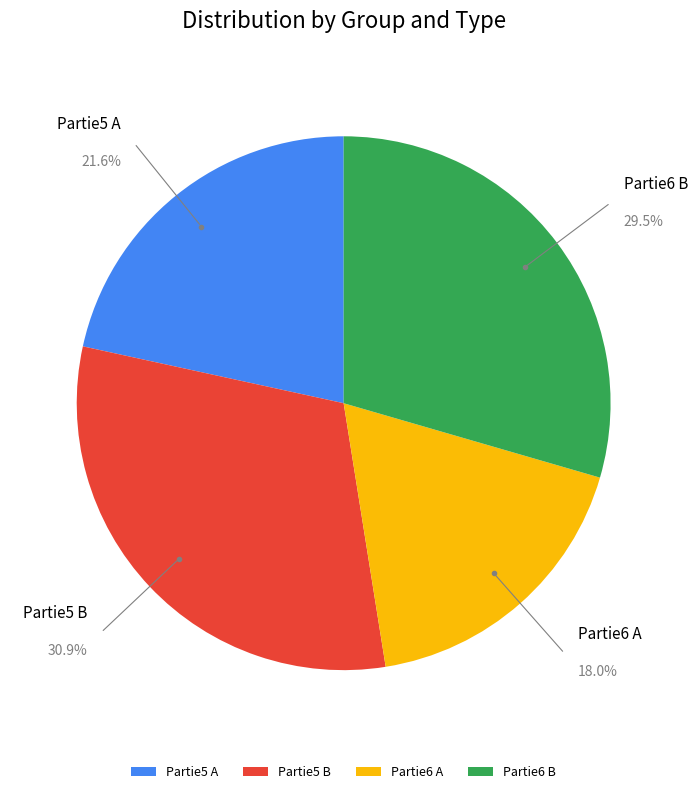

How many segments does this pie chart have?

4